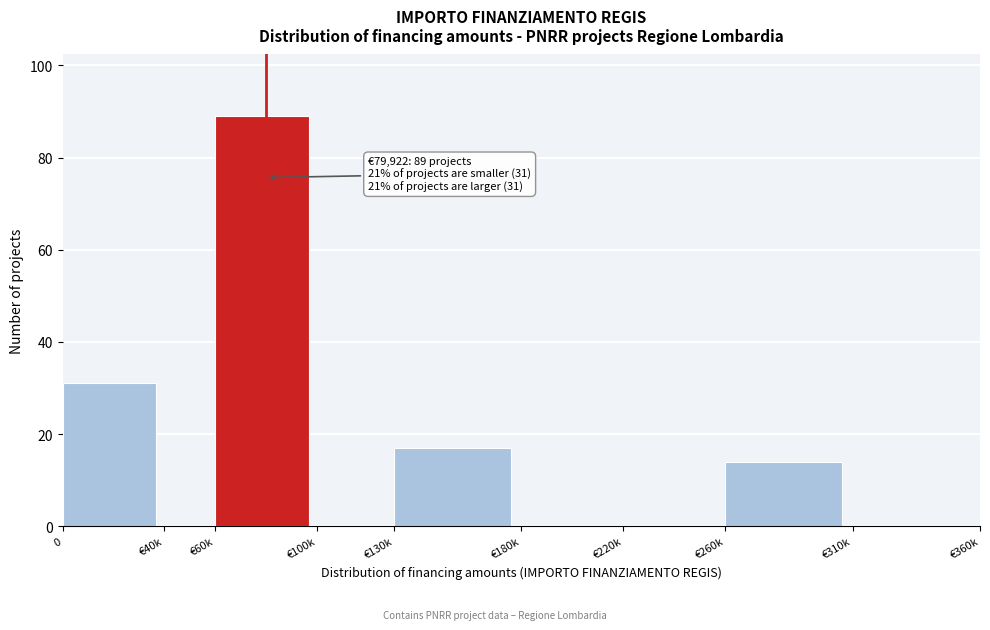

Reading left to right, transcribe all the data shown in this chart.

0=31	€40k=0	€60k=89	€100k=0	€130k=17	€180k=0	€220k=0	€260k=14	€310k=0